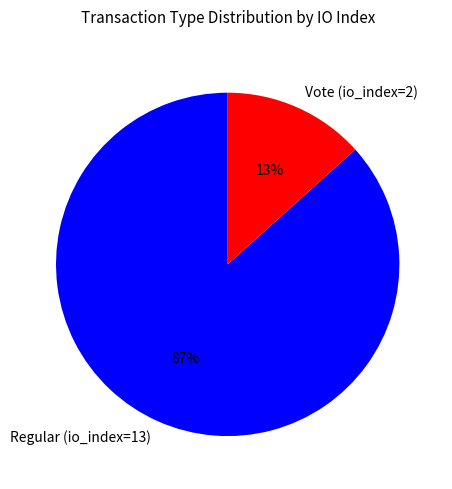

Which category has the biggest portion of the pie?

Regular (io_index=13)